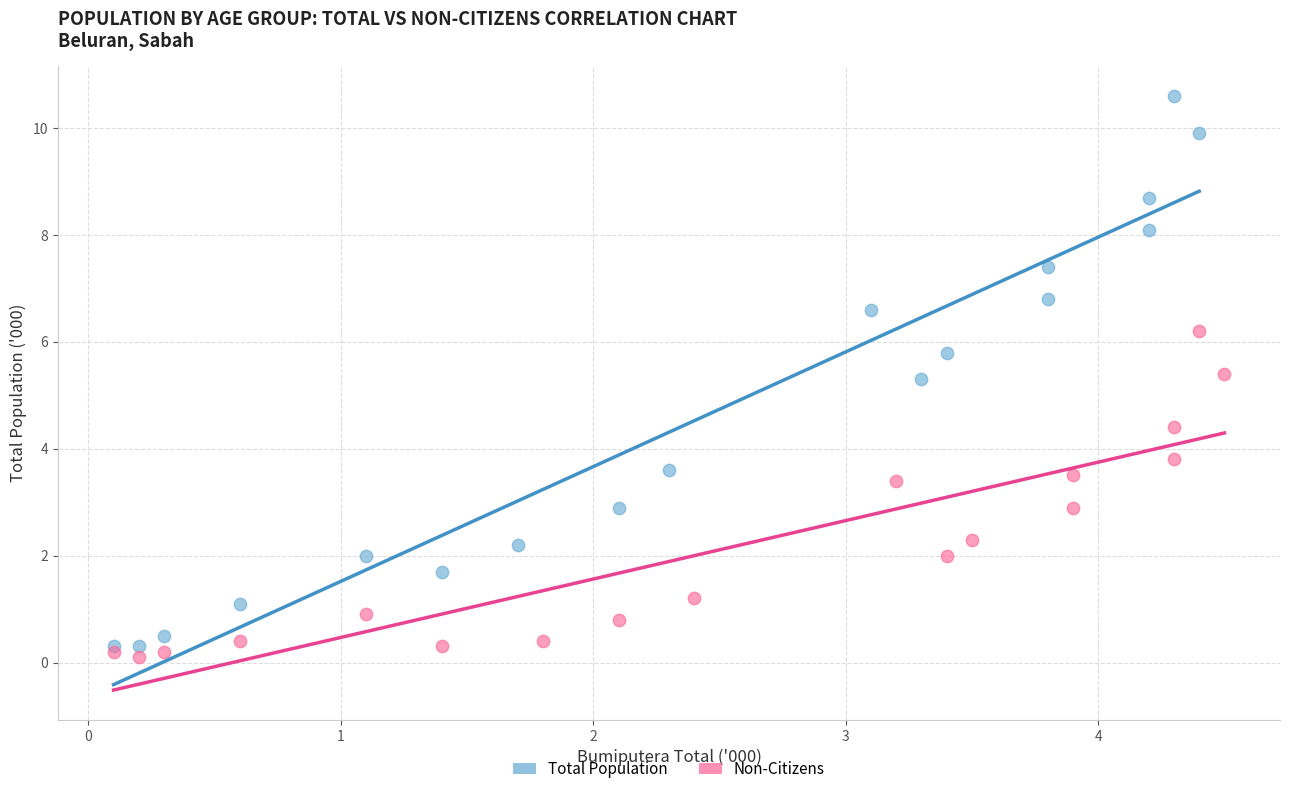

Which series has the widest spread of Y values?

Total Population